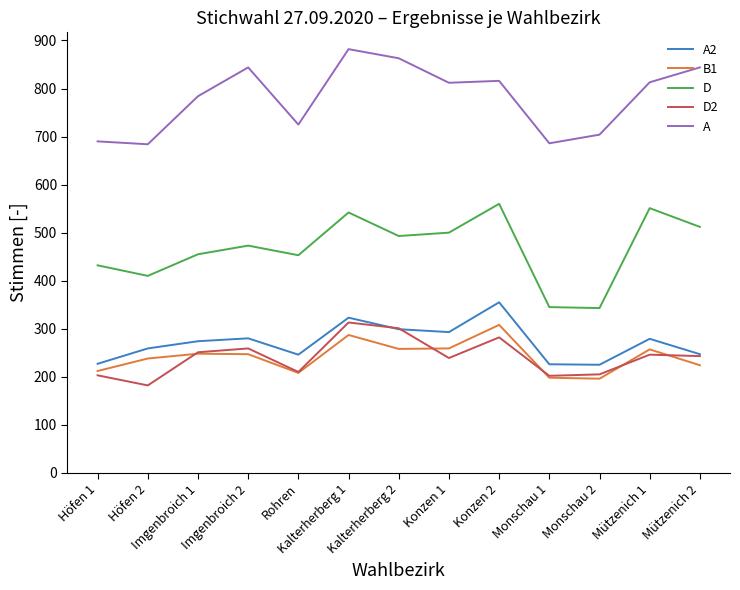

Which series changed the most between Imgenbroich 2 and Kalterherberg 1?

D